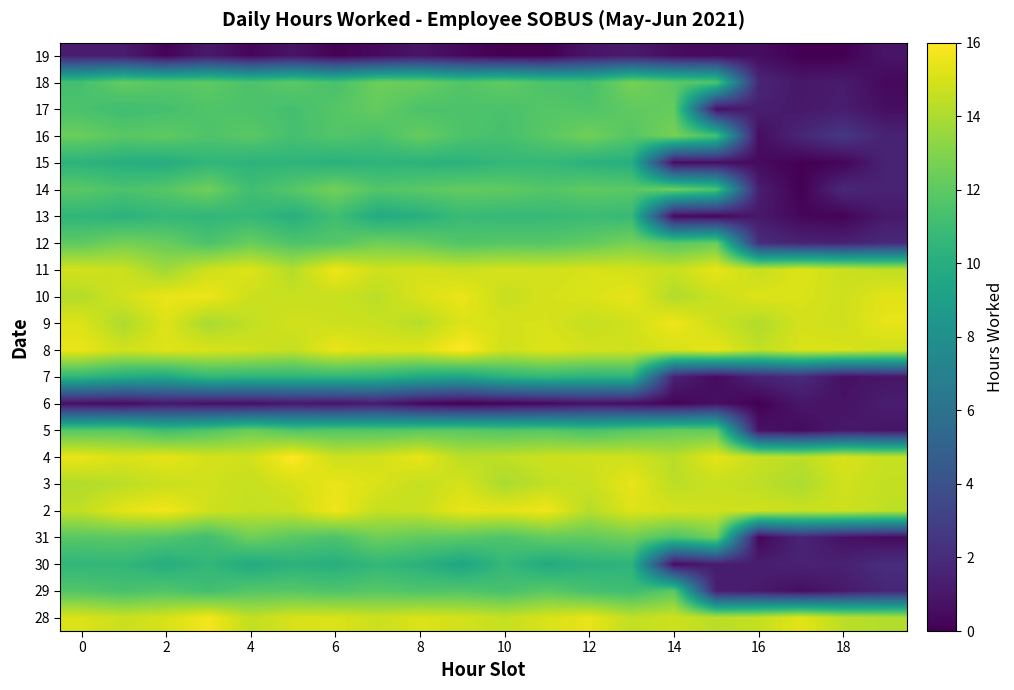

At how many categories does at least one series exceed 3?

20